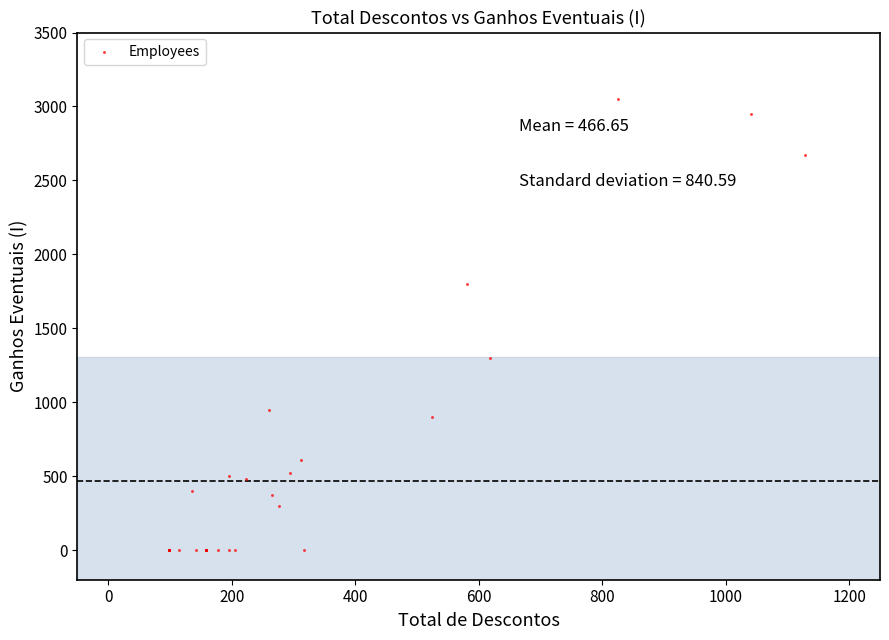

What Y value in the scatter plot is closest to 1524?

1300.0